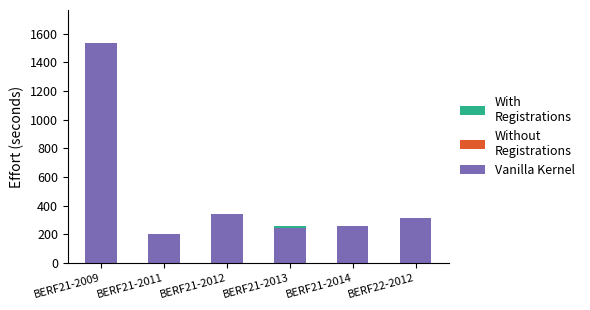

At which category is the sum across all series the highest?

BERF21-2009